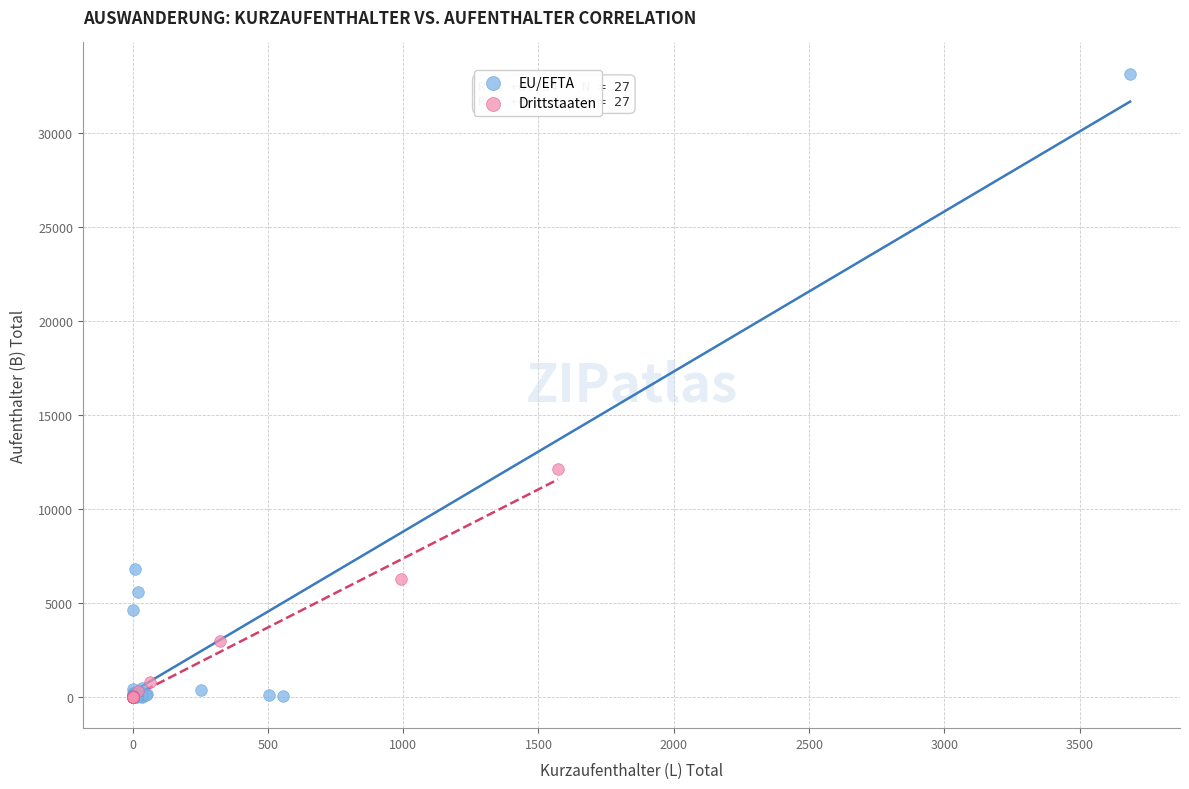

Which series has the largest Y range (max minus min)?

EU/EFTA